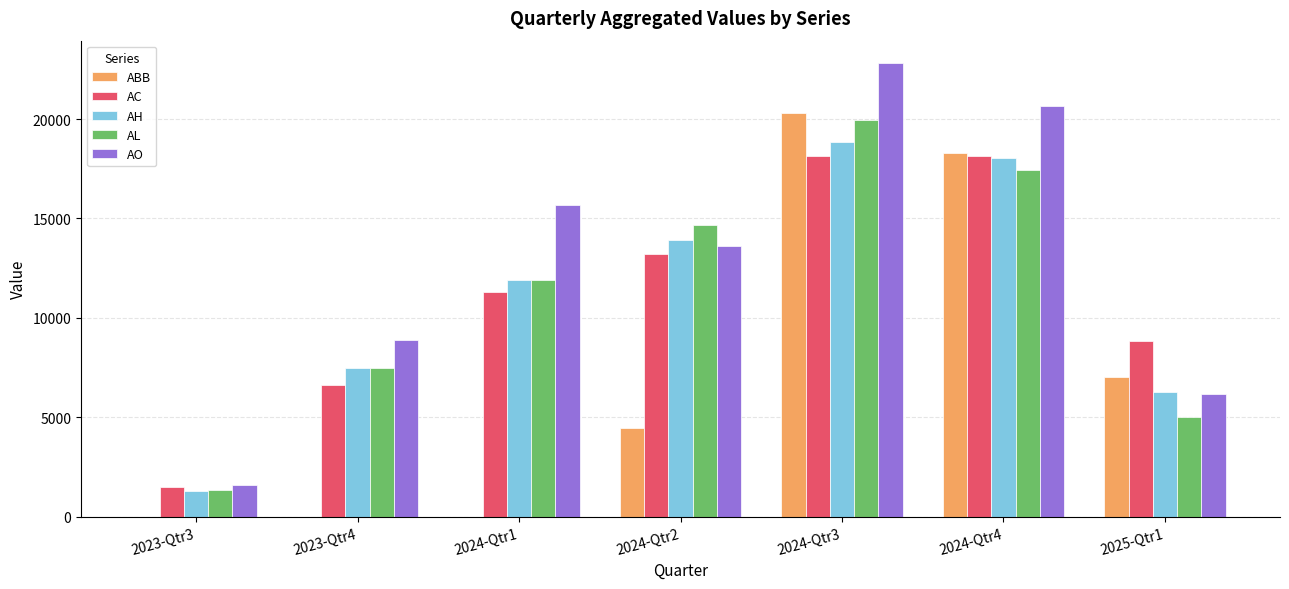

Which series changed the most between 2023-Qtr4 and 2025-Qtr1?

ABB